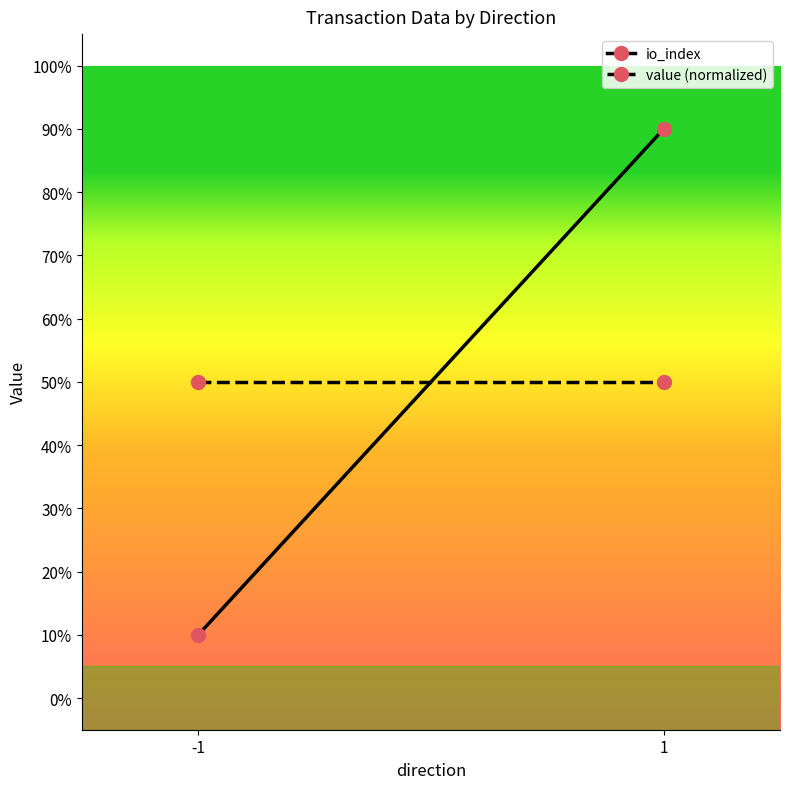

Reading left to right, extract all data points from this chart.

io_index: -1=10.0	1=90.0
value (normalized): -1=50.0	1=50.0